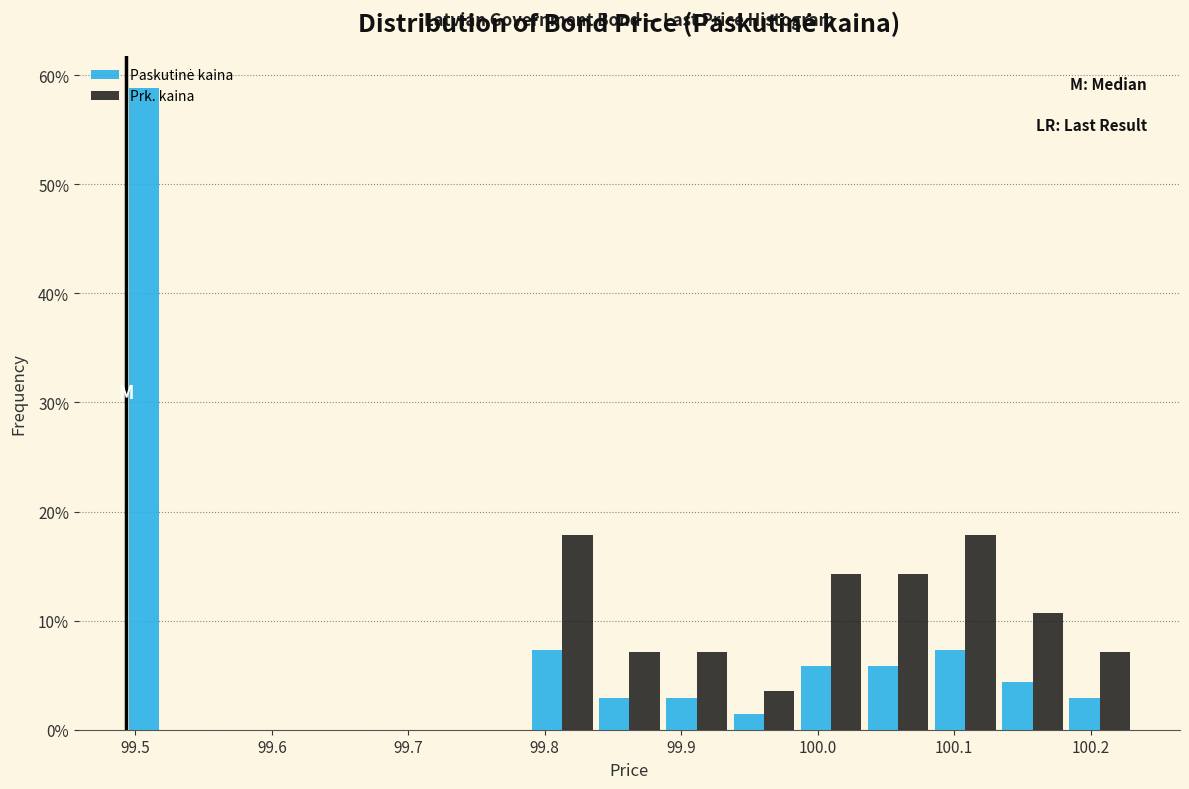

What is the height of the Paskutinė kaina bar covering 99.79 to 99.84 on the x-axis? Neither the bar edges nor the heights are printed on the chart, so give them approximately, as read against the axes.

7